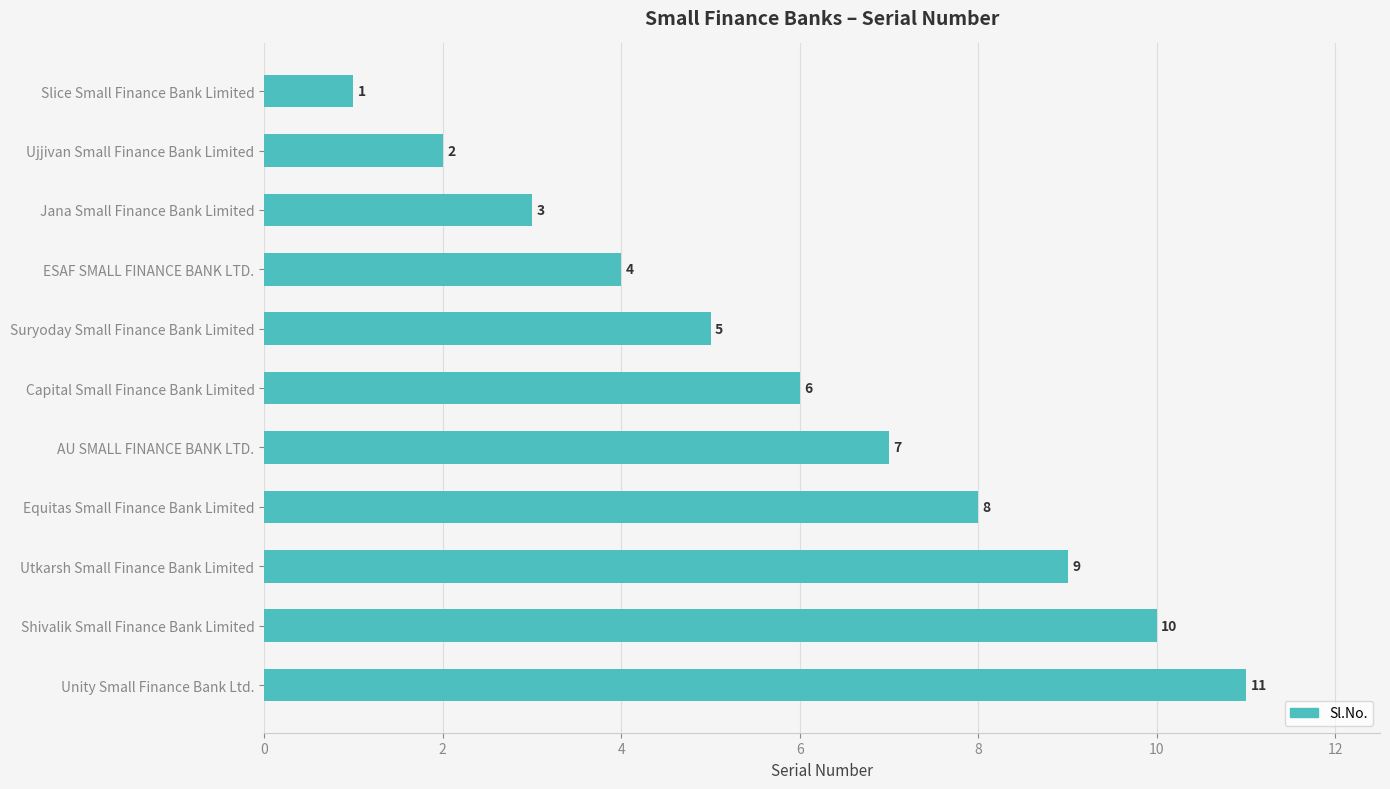

The chart shows a value of 0 at Slice Small Finance Bank Limited. True or false?

False